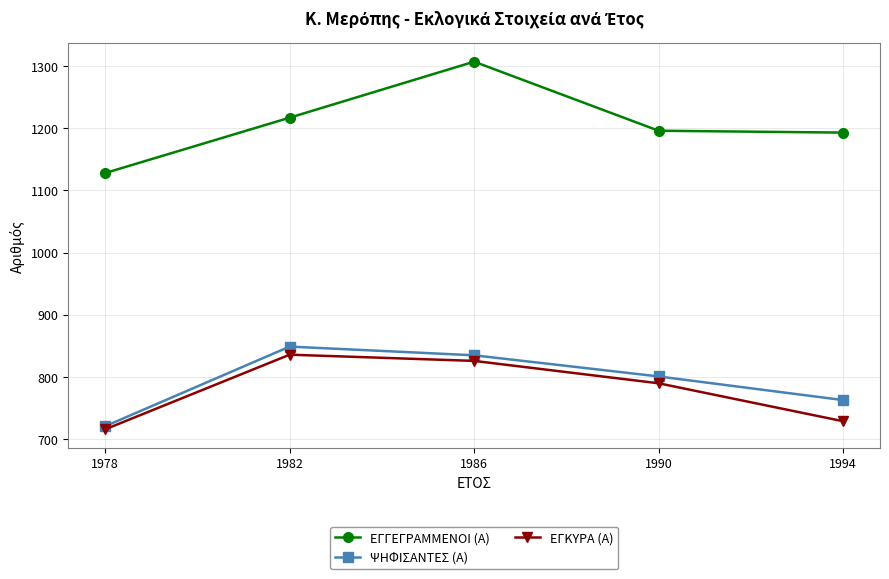

True or false: ΕΓΓΕΓΡΑΜΜΕΝΟΙ (Α) has a value of 1128 at 1978.

True